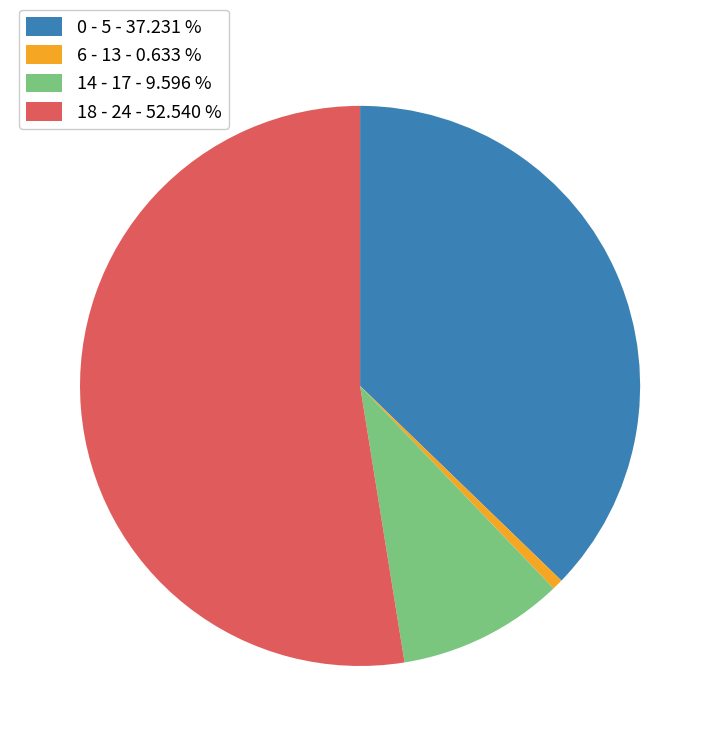

Rank the categories by value from highest to lowest.

18 - 24, 0 - 5, 14 - 17, 6 - 13